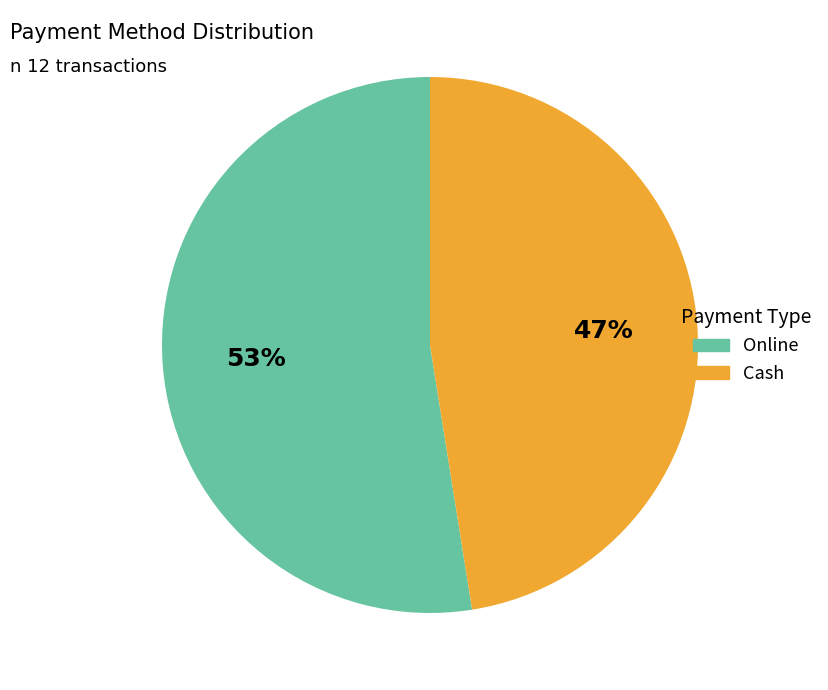

To the nearest percent, what is the combined percentage of Cash and Online?

100%